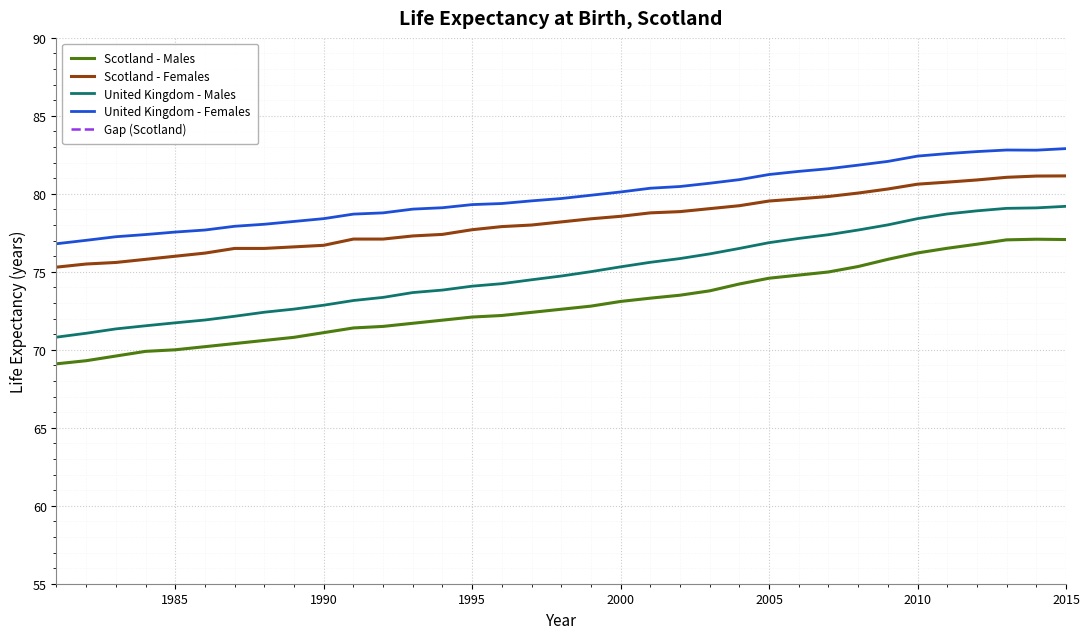

True or false: United Kingdom - Males has a value of 72.9 at 1990.

True